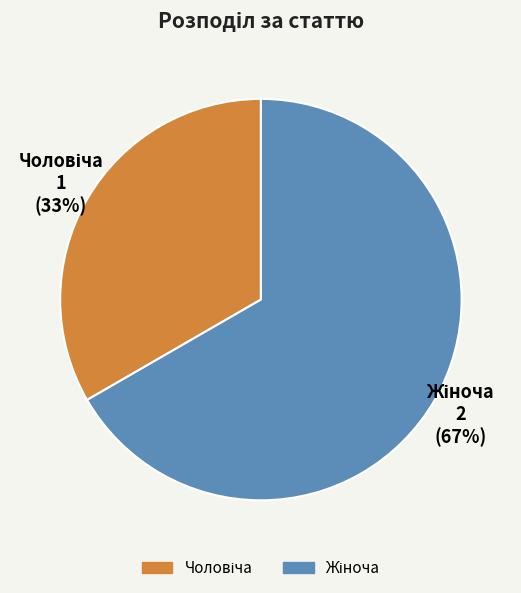

Is there any slice that represents more than half of the pie?

Yes